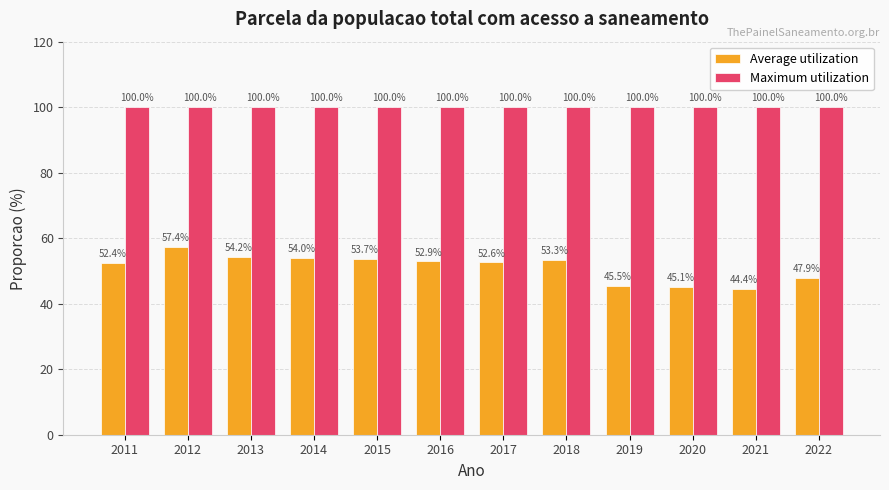

Is it true that Average utilization equals 30.5 at 2020?

False